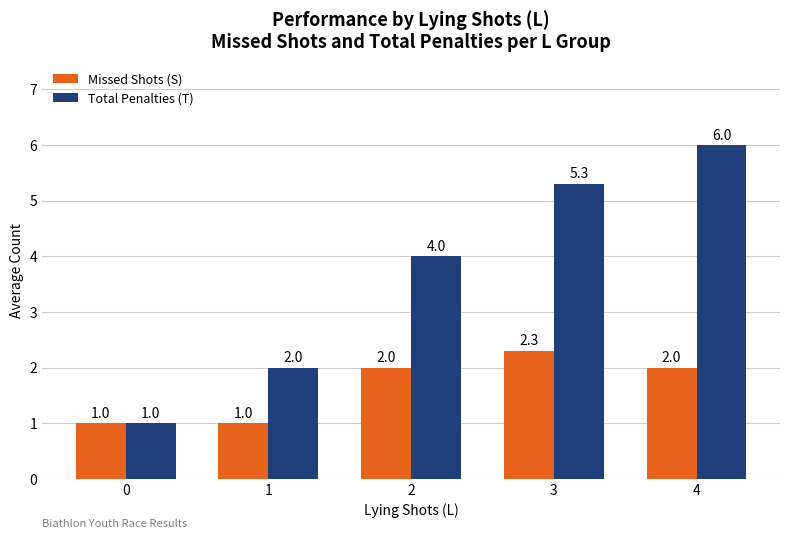

Between 3 and 4, which series saw the biggest shift?

Total Penalties (T)